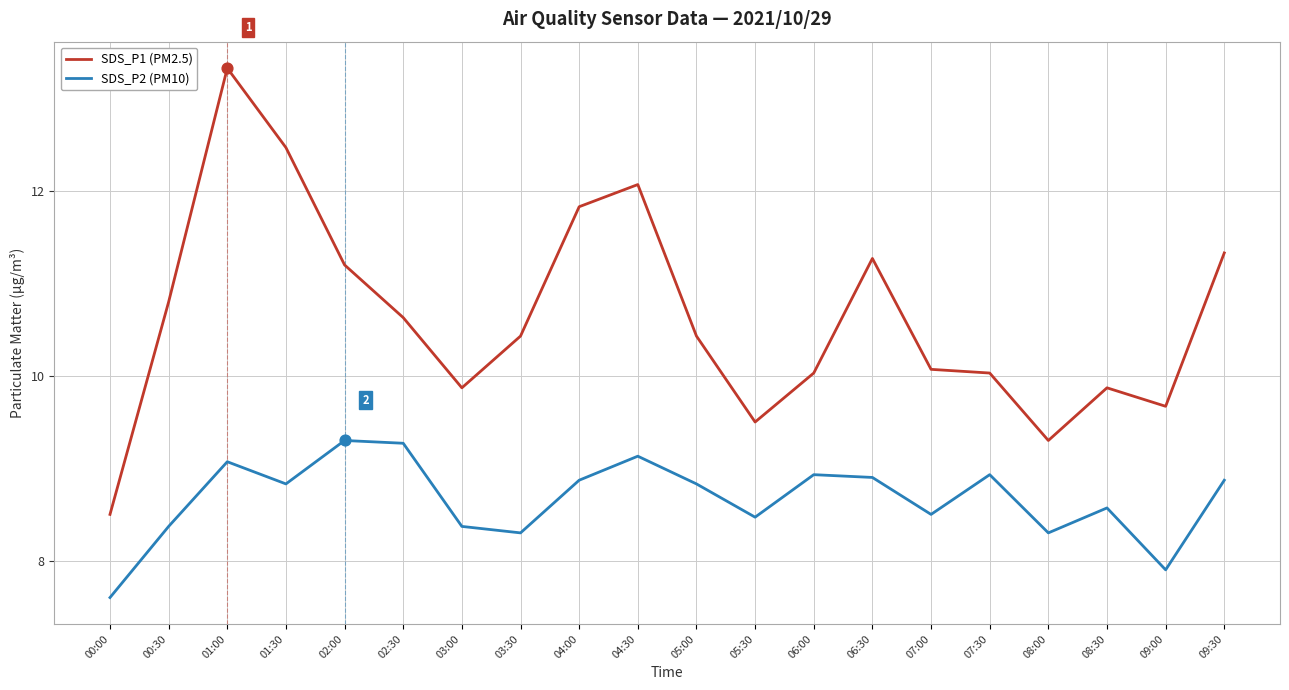

Is the value of SDS_P2 (PM10) at 09:30 greater than the value of SDS_P1 (PM2.5) at 05:00?

No